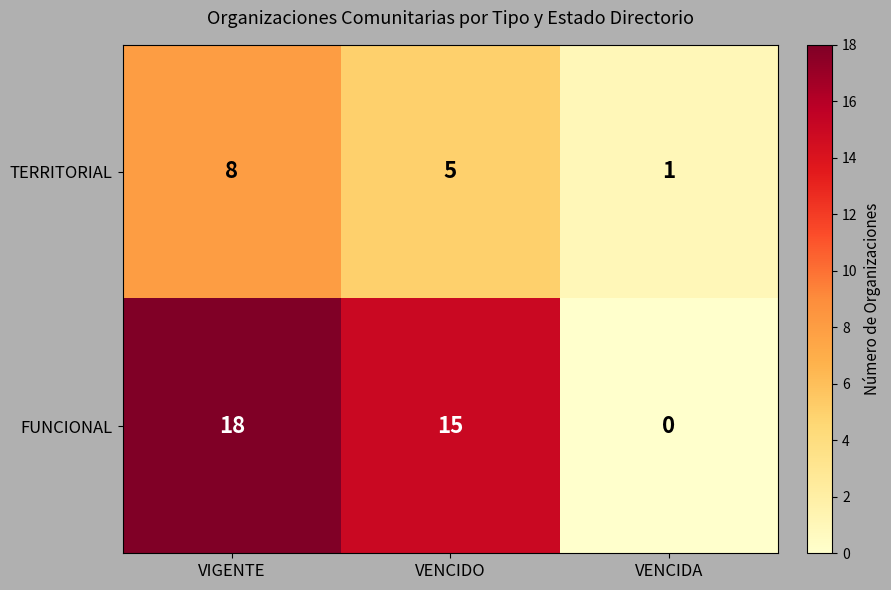

True or false: FUNCIONAL has a value of 26 at VIGENTE.

False